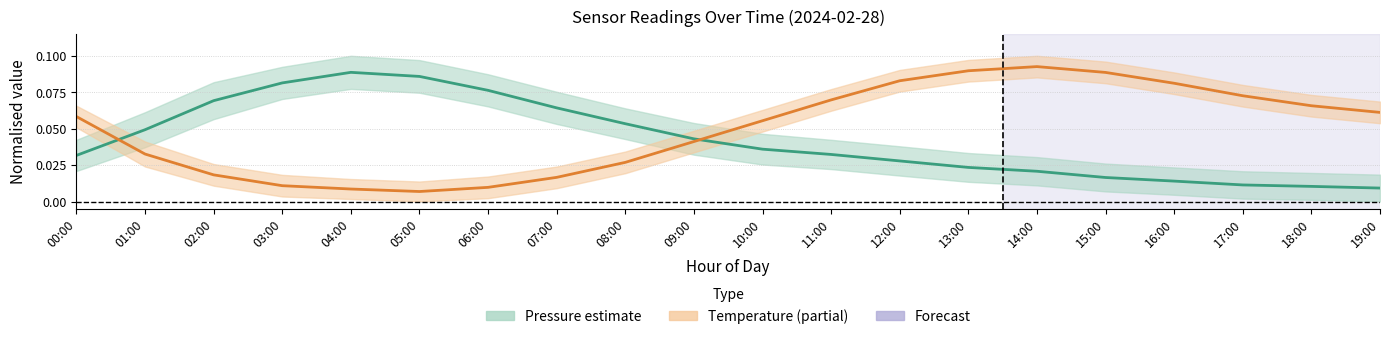

At which category does the chart reach its peak across all series?

14:00